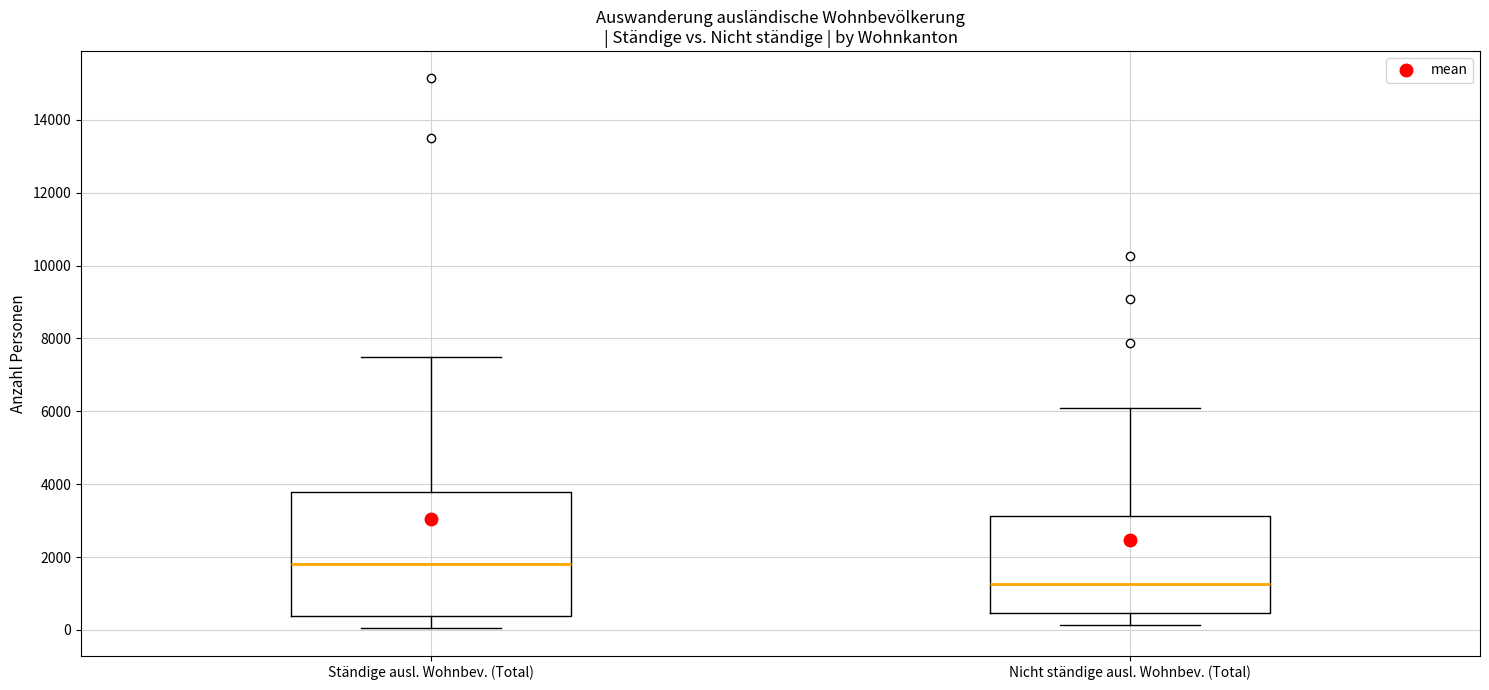

Reading left to right, transcribe this box plot: for each box, give where its median line is, the range the box spans, and where its two whiskers end, as read against the y-axis. The values are not printed on the chart, so give them approximately, as read against the axis.

Ständige ausl. Wohnbev. (Total): median 1800, box 400 to 3800, whiskers 0 to 7600
Nicht ständige ausl. Wohnbev. (Total): median 1200, box 400 to 3200, whiskers 200 to 6000